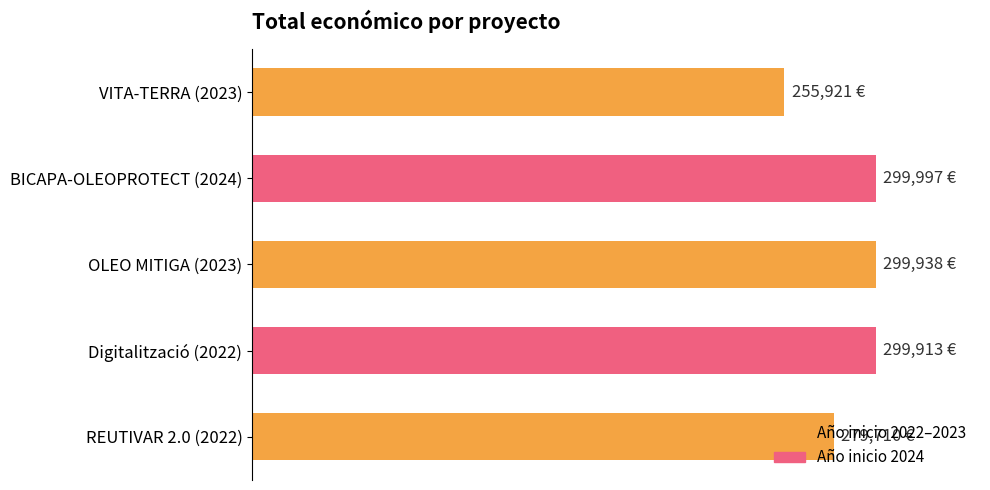

What is the greatest value displayed?

299997